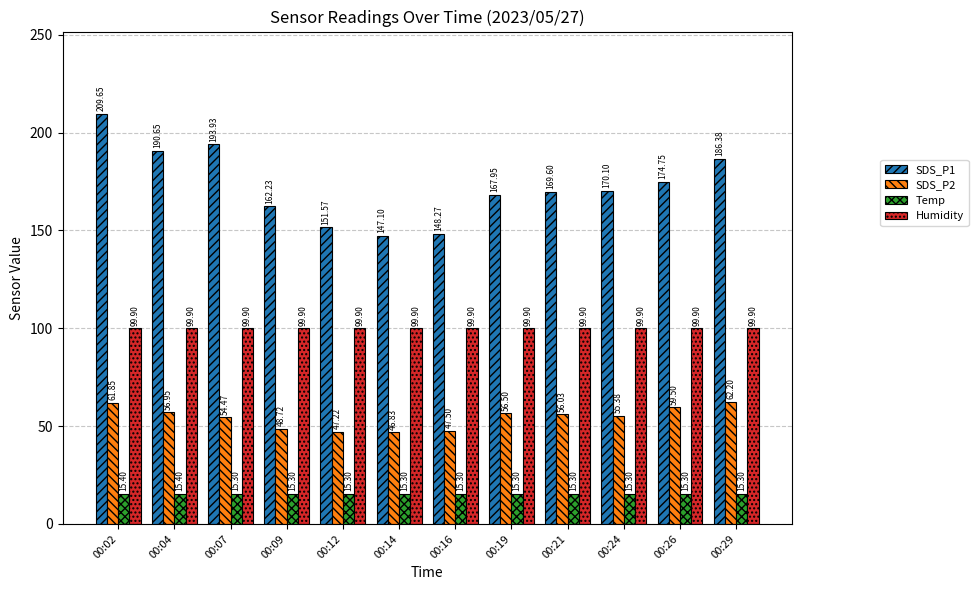

At 00:04, list the series in order from smallest to largest.

Temp, SDS_P2, Humidity, SDS_P1